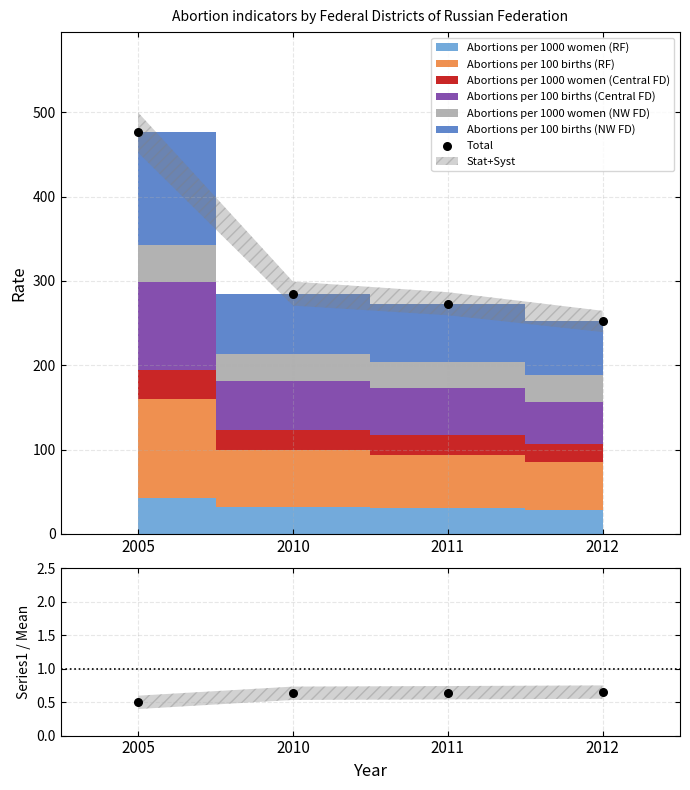

Which series has the widest spread of Y values?

Total